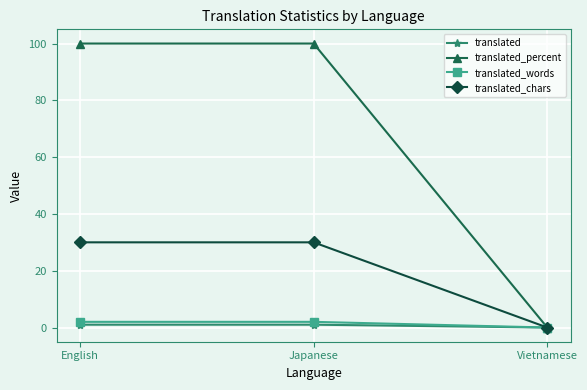

What is the difference between the maximum and minimum values in the translated series?

1